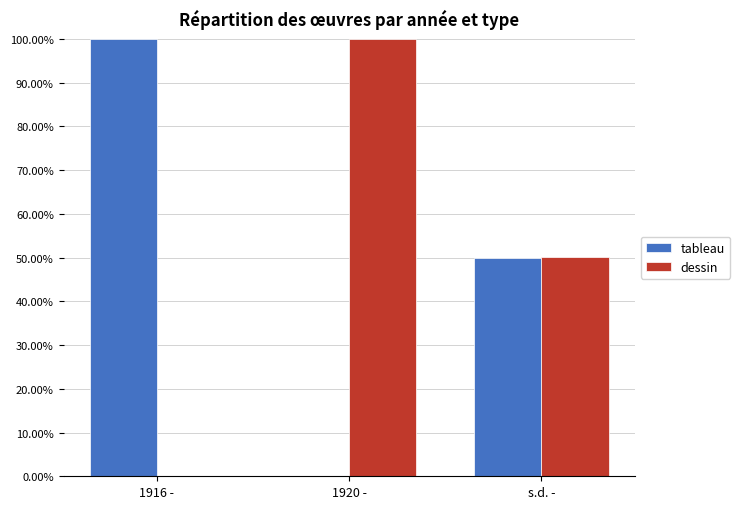

What is the maximum value shown in the chart?

100.0